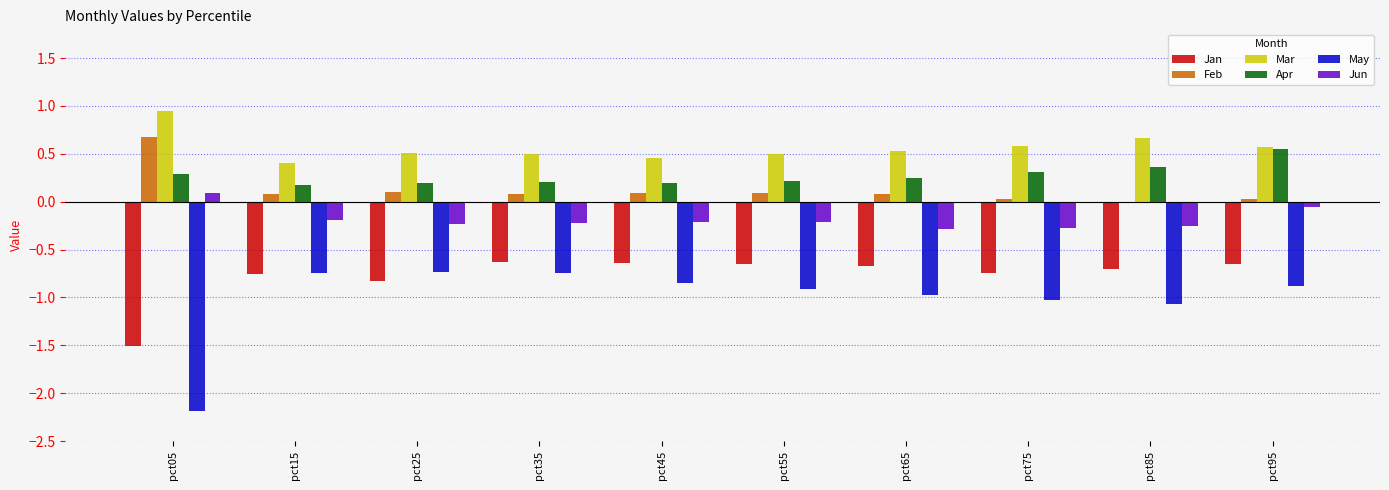

True or false: Apr has a value of 0.6 at pct95.

True